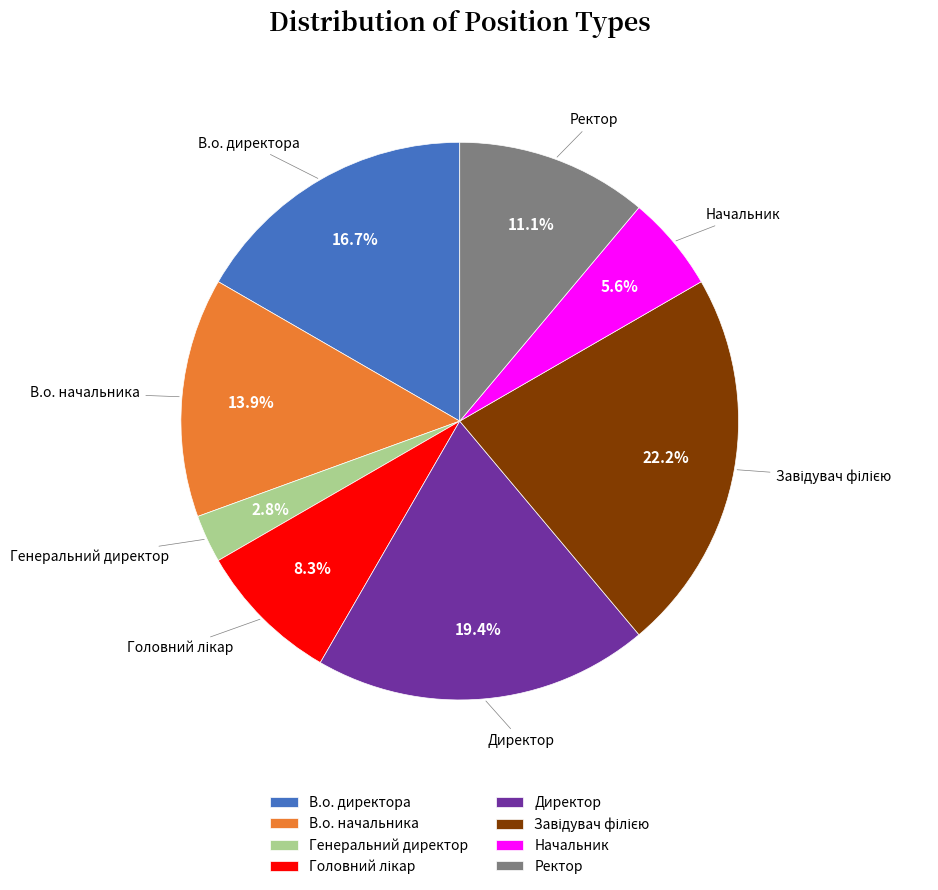

How many segments does this pie chart have?

8